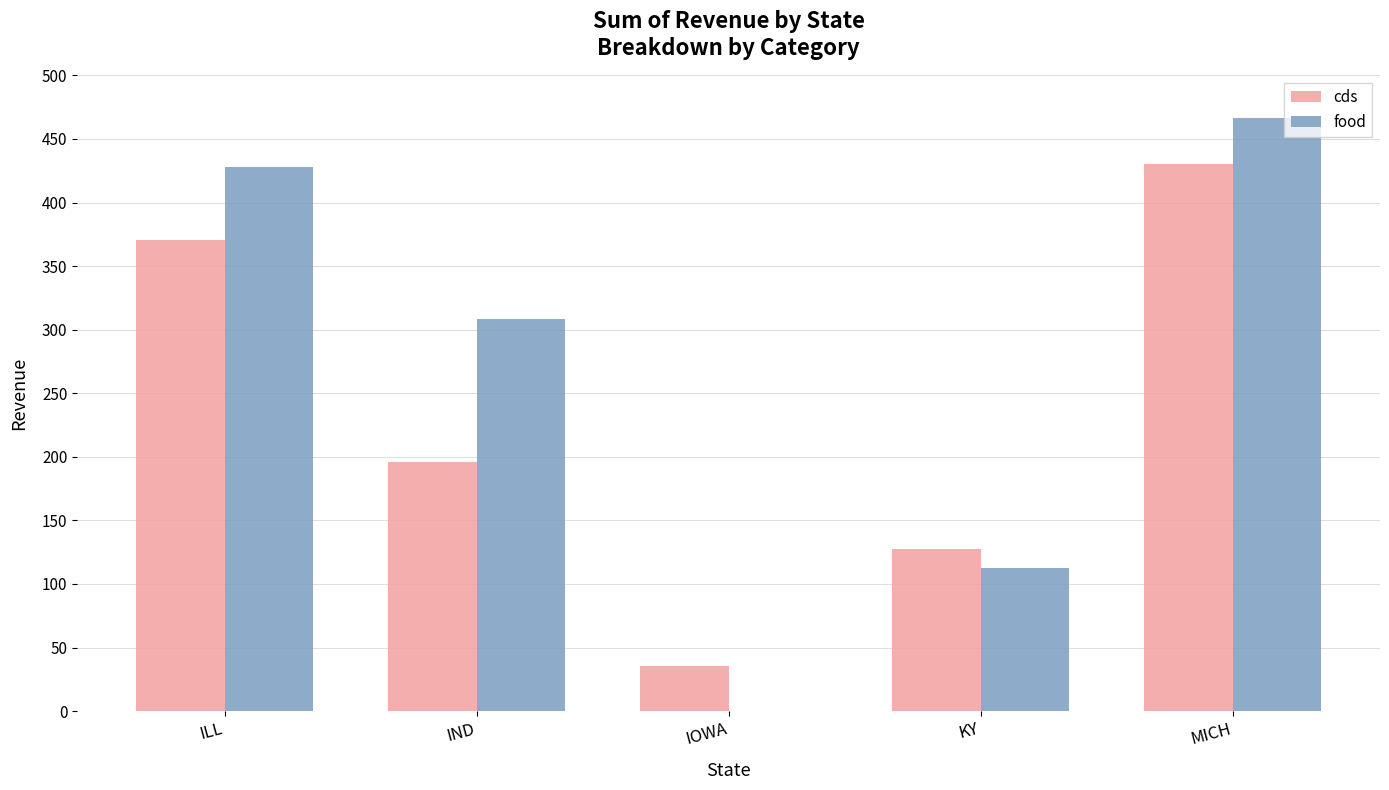

Reading left to right, transcribe all the data shown in this chart.

cds: ILL=370.8	IND=195.9	IOWA=35.7	KY=127.4	MICH=430.4
food: ILL=427.9	IND=308.4	IOWA=0.0	KY=112.4	MICH=466.3